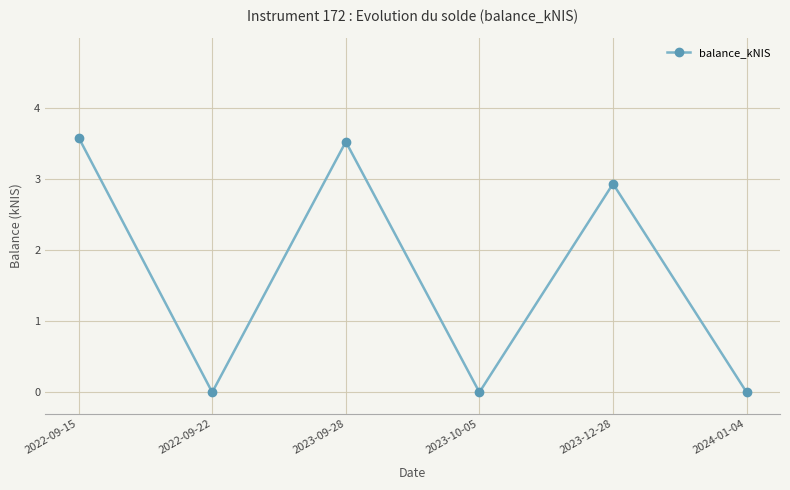

The chart shows a value of 2.2 at 2022-09-15. True or false?

False